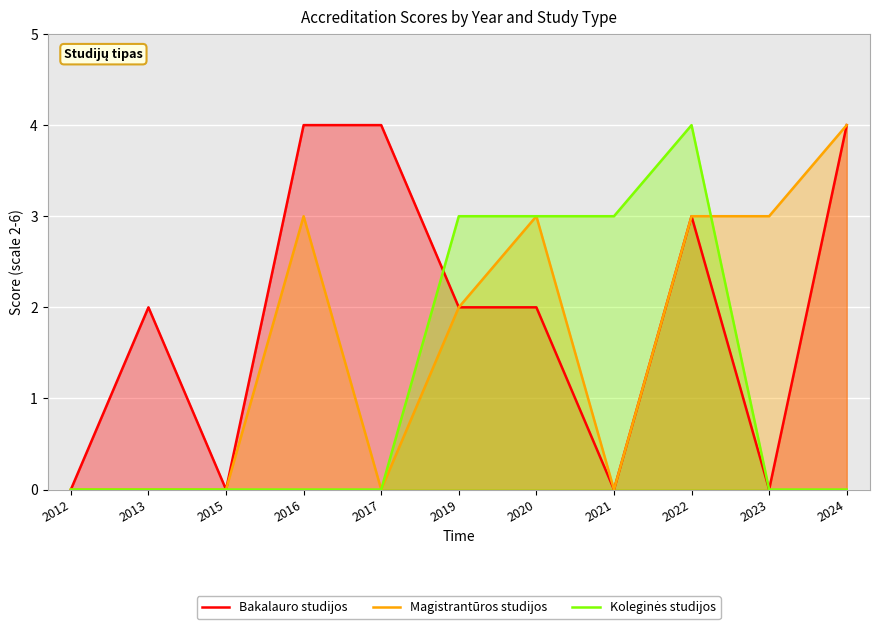

Read the Koleginės studijos value at 2021.

3